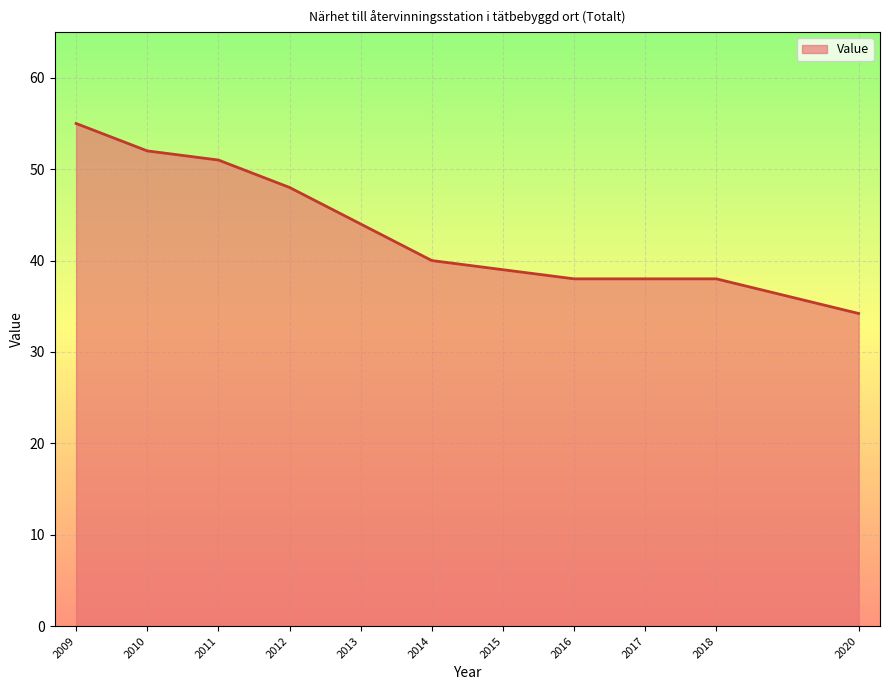

Which label corresponds to the smallest value in the chart?

2020